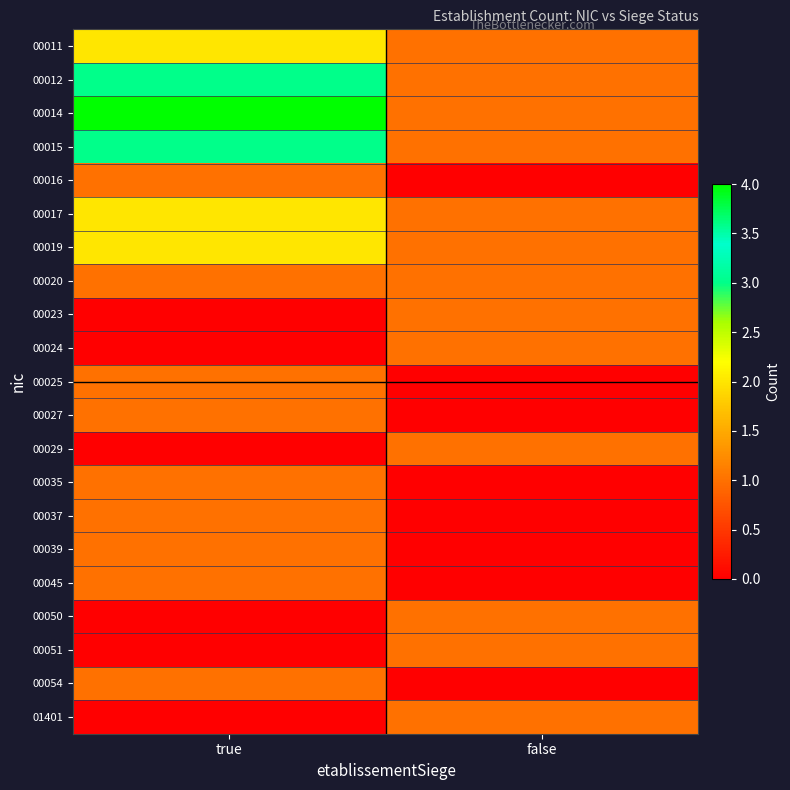

What is the total value across all series at false?

13